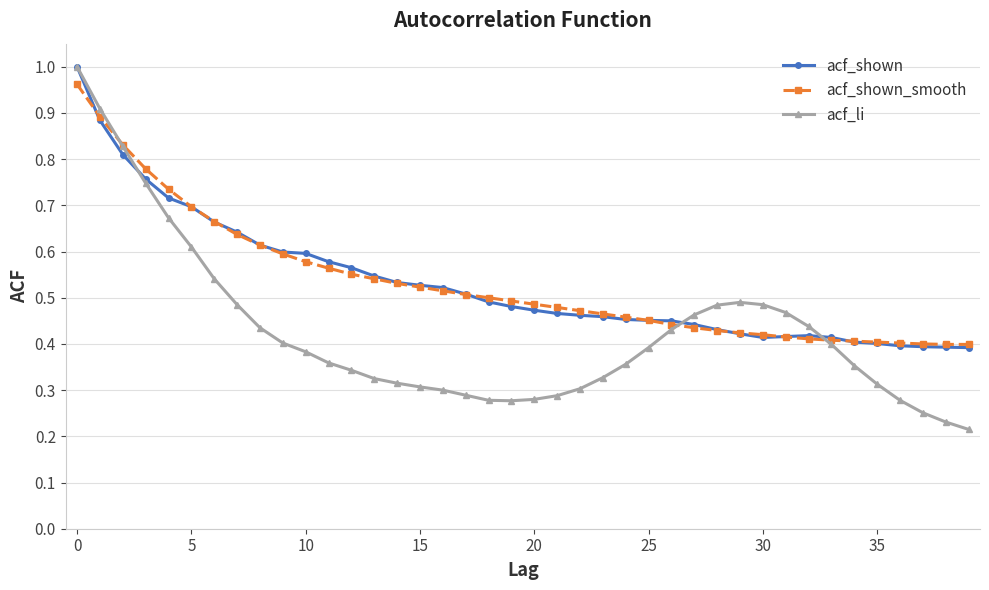

In acf_li, how many points are lower than both neighbors (excluding endpoints)?

1